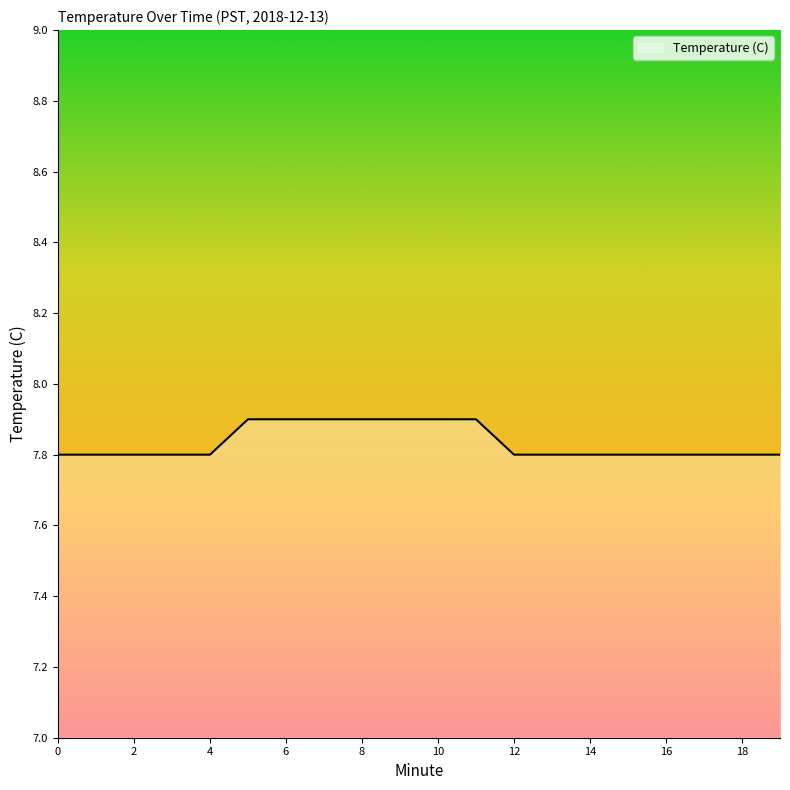

What is the minimum value shown in the chart?

7.8